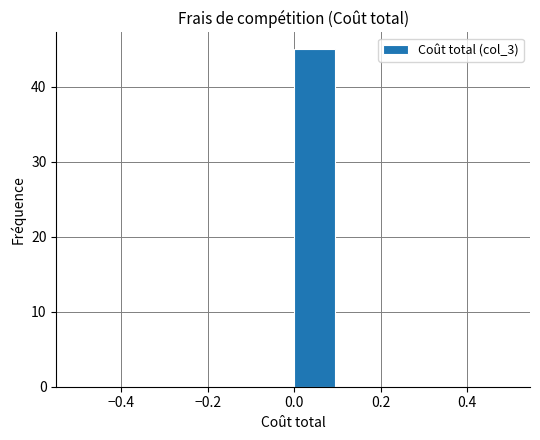

Reading left to right, transcribe this chart: for each bar, give the range it covers on the x-axis and its height. The values are not printed on the chart, so give them approximately, as read against the axis.

-0.5 to -0.4: 0
-0.4 to -0.3: 0
-0.3 to -0.2: 0
-0.2 to -0.1: 0
-0.1 to 0.0: 0
0.0 to 0.1: 45
0.1 to 0.2: 0
0.2 to 0.3: 0
0.3 to 0.4: 0
0.4 to 0.5: 0